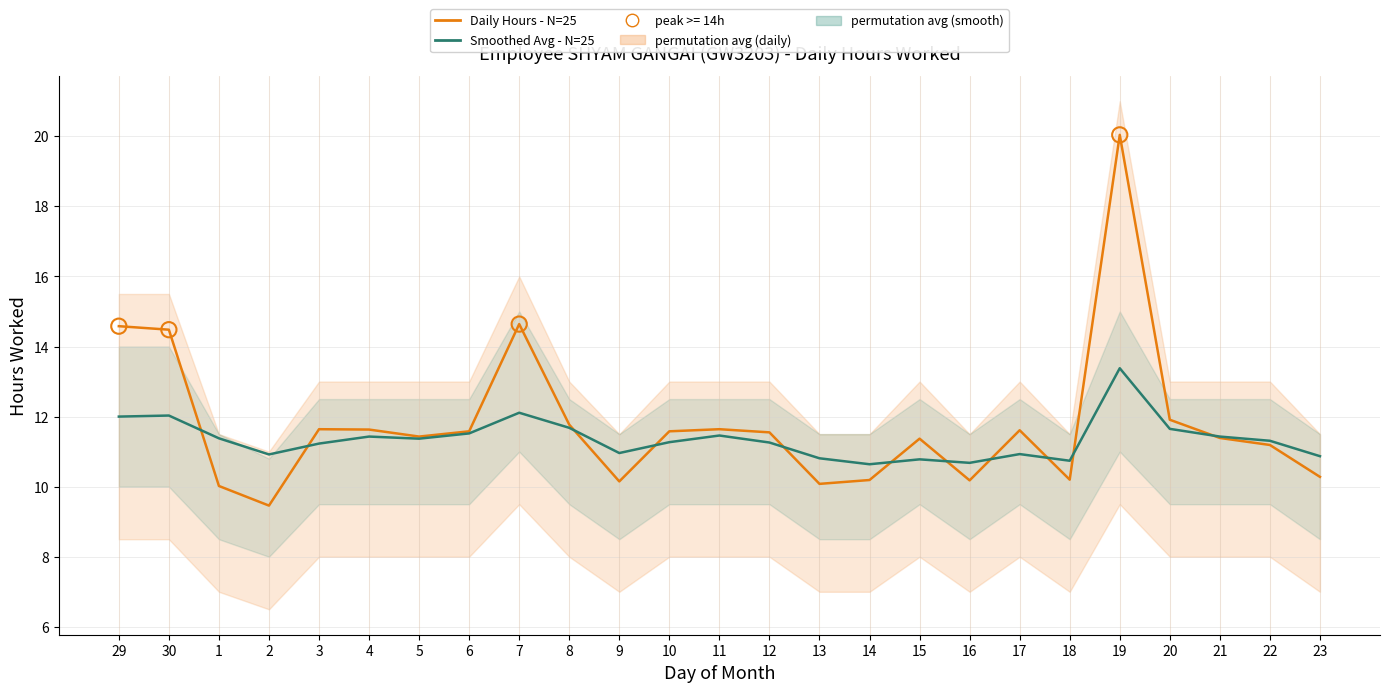

At which category is the sum across all series the highest?

19